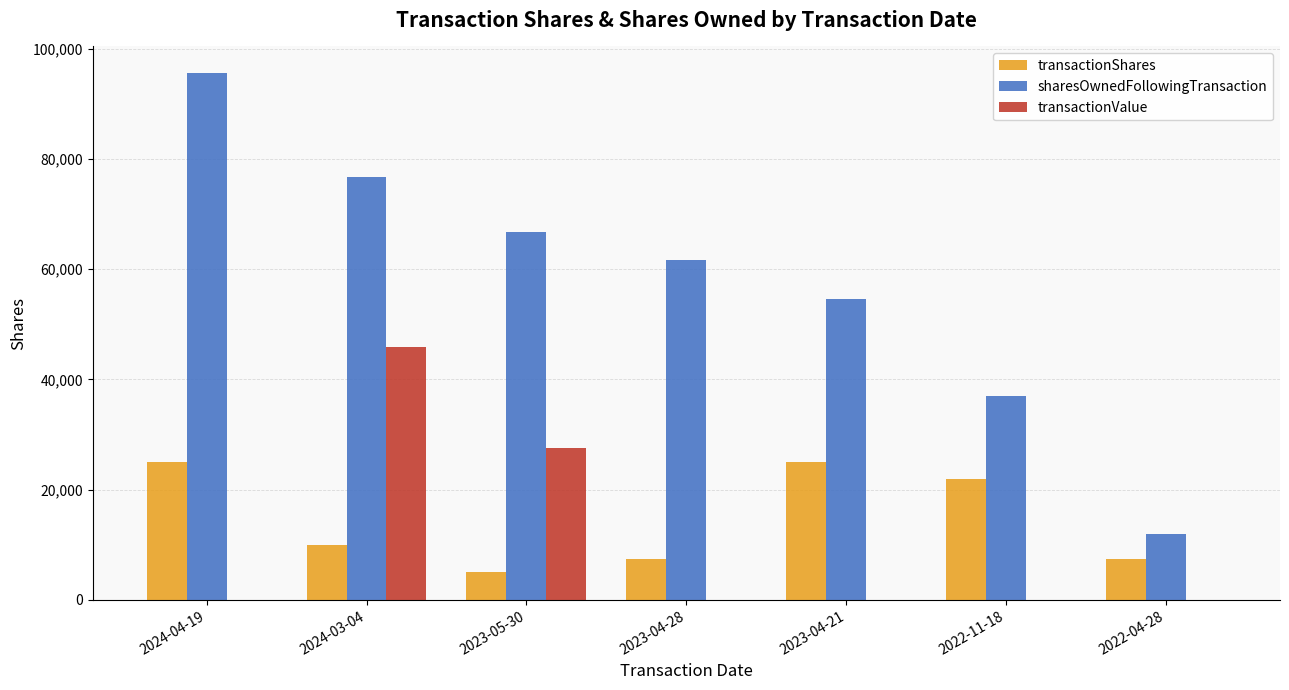

What is the approximate value of transactionValue at 2023-05-30?

27500